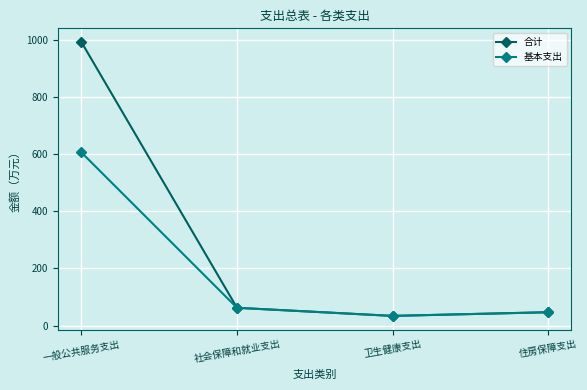

What is the lowest value of the 合计 series?

33.8